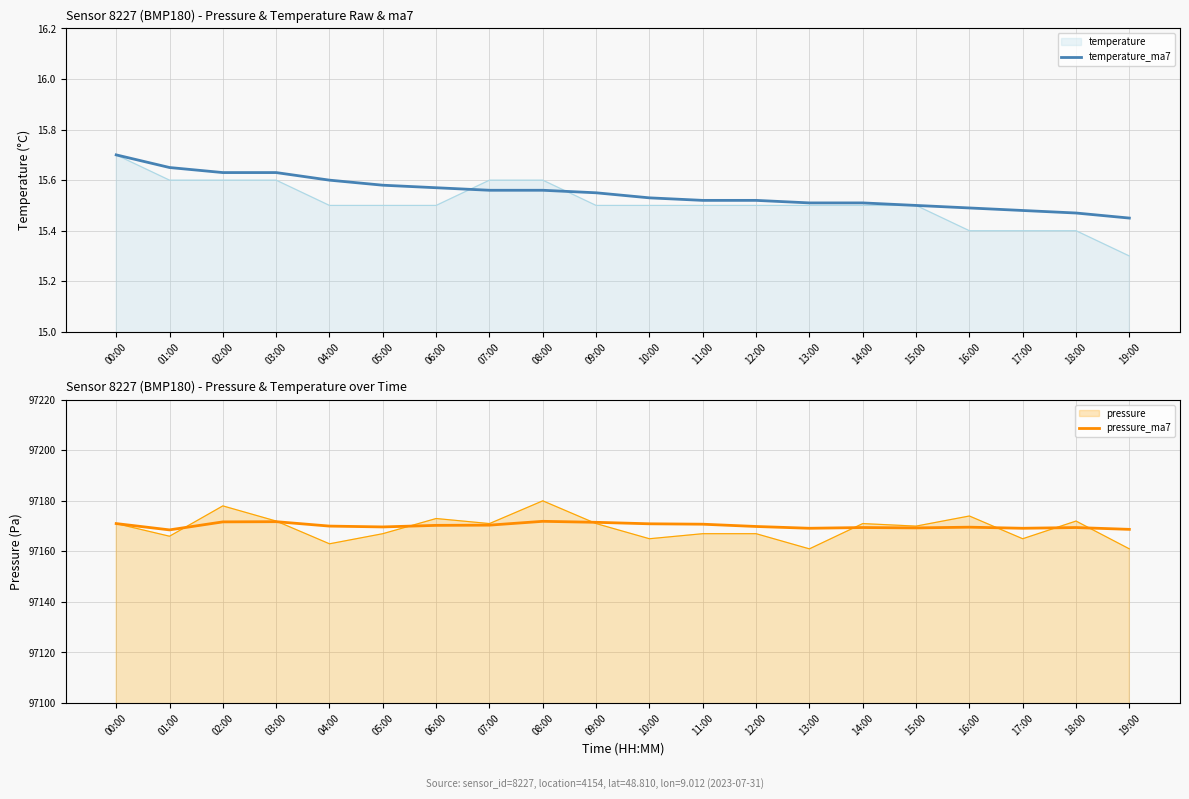

At which label does temperature_ma7 reach its peak?

00:00